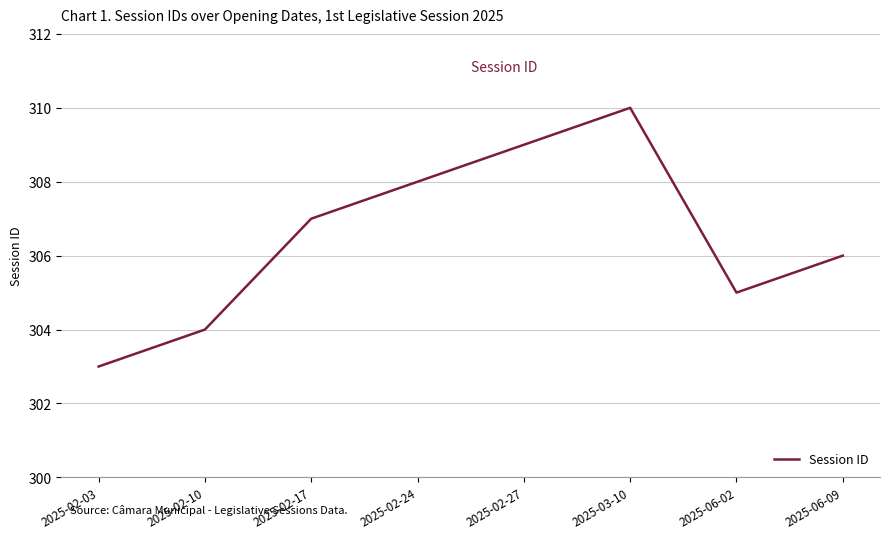

What is the change in value from 2025-02-03 to 2025-02-10?

+1